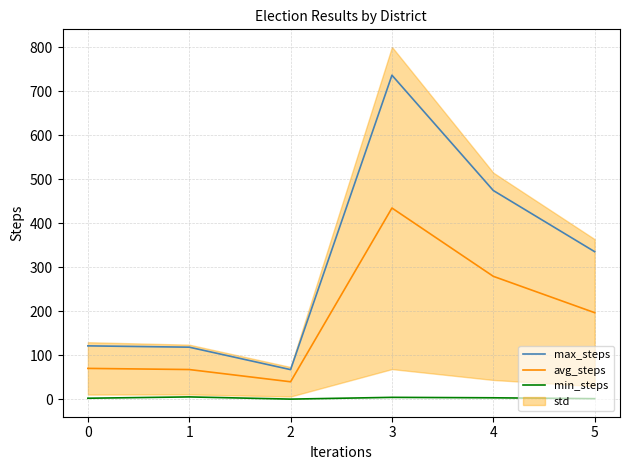

At which category is the sum across all series the highest?

3